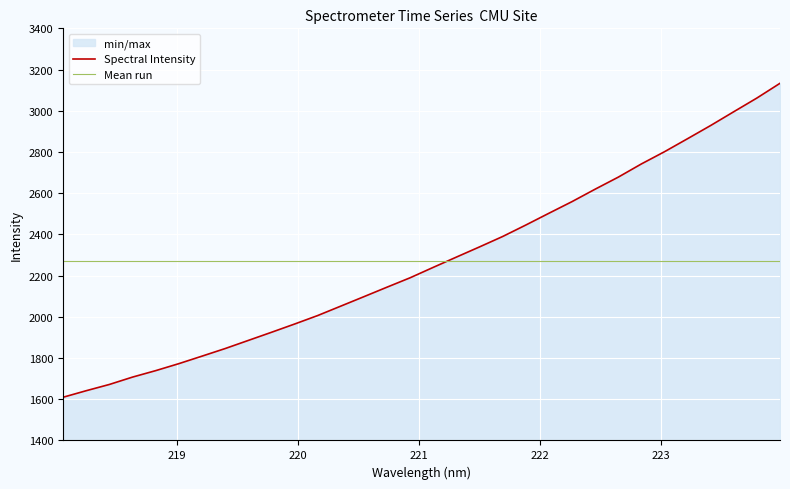

What are all the series names shown in the legend?

Spectral Intensity, Mean run